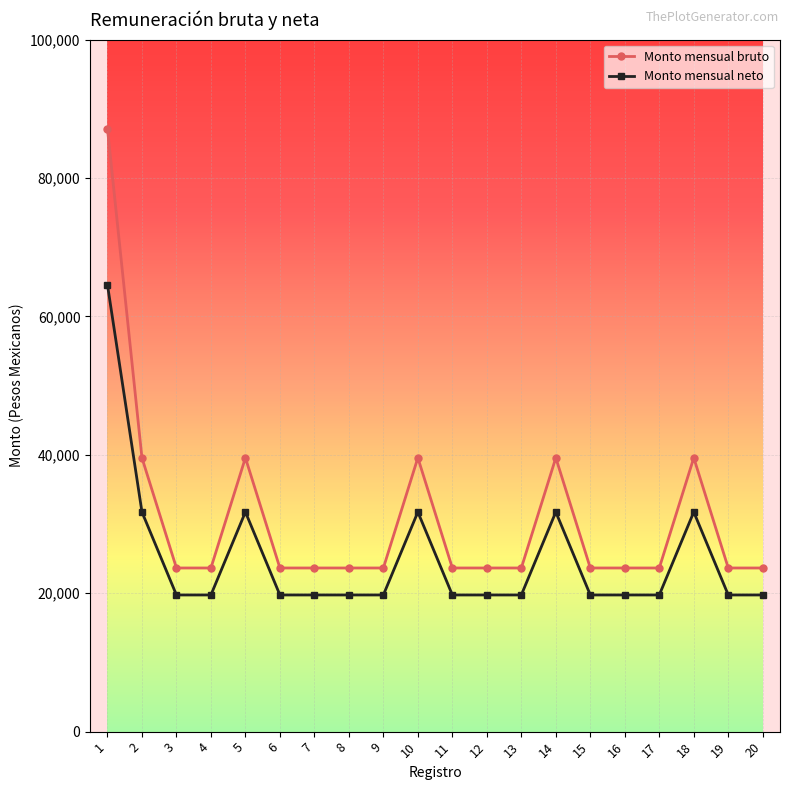

True or false: Monto mensual bruto has more than 0 interior local peaks.

True